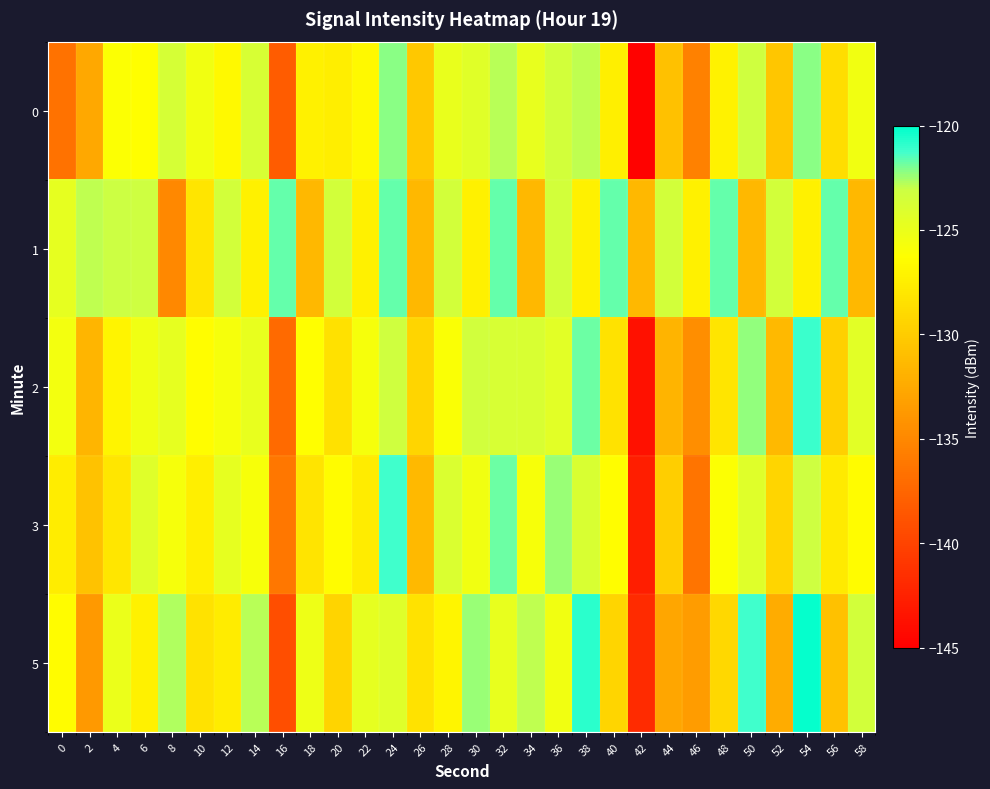

List the series in order of their peak value, highest first.

5, 2, 3, 1, 0